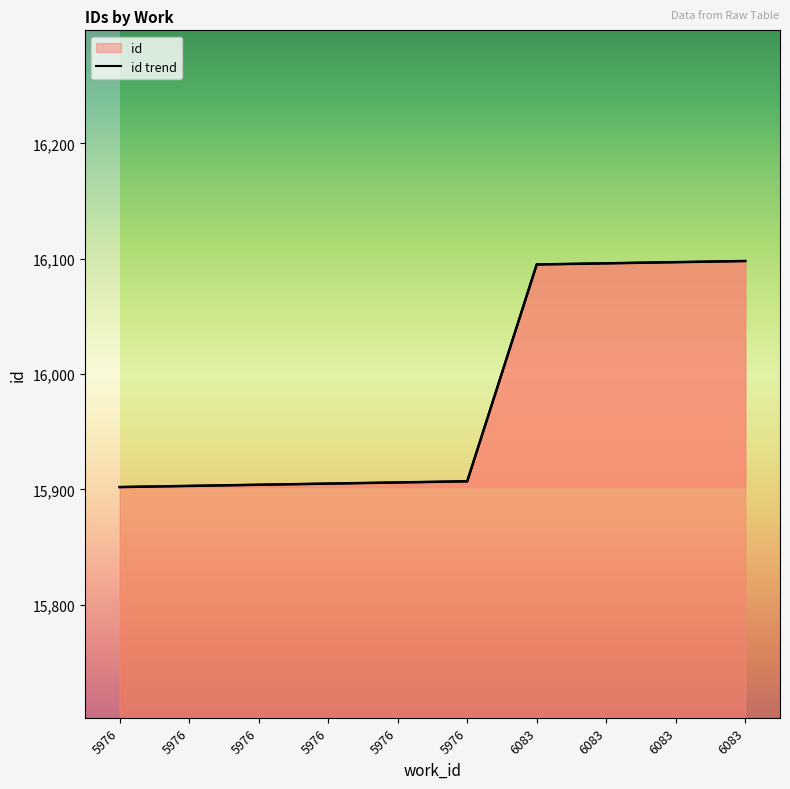

How many data points are above 15907?

4